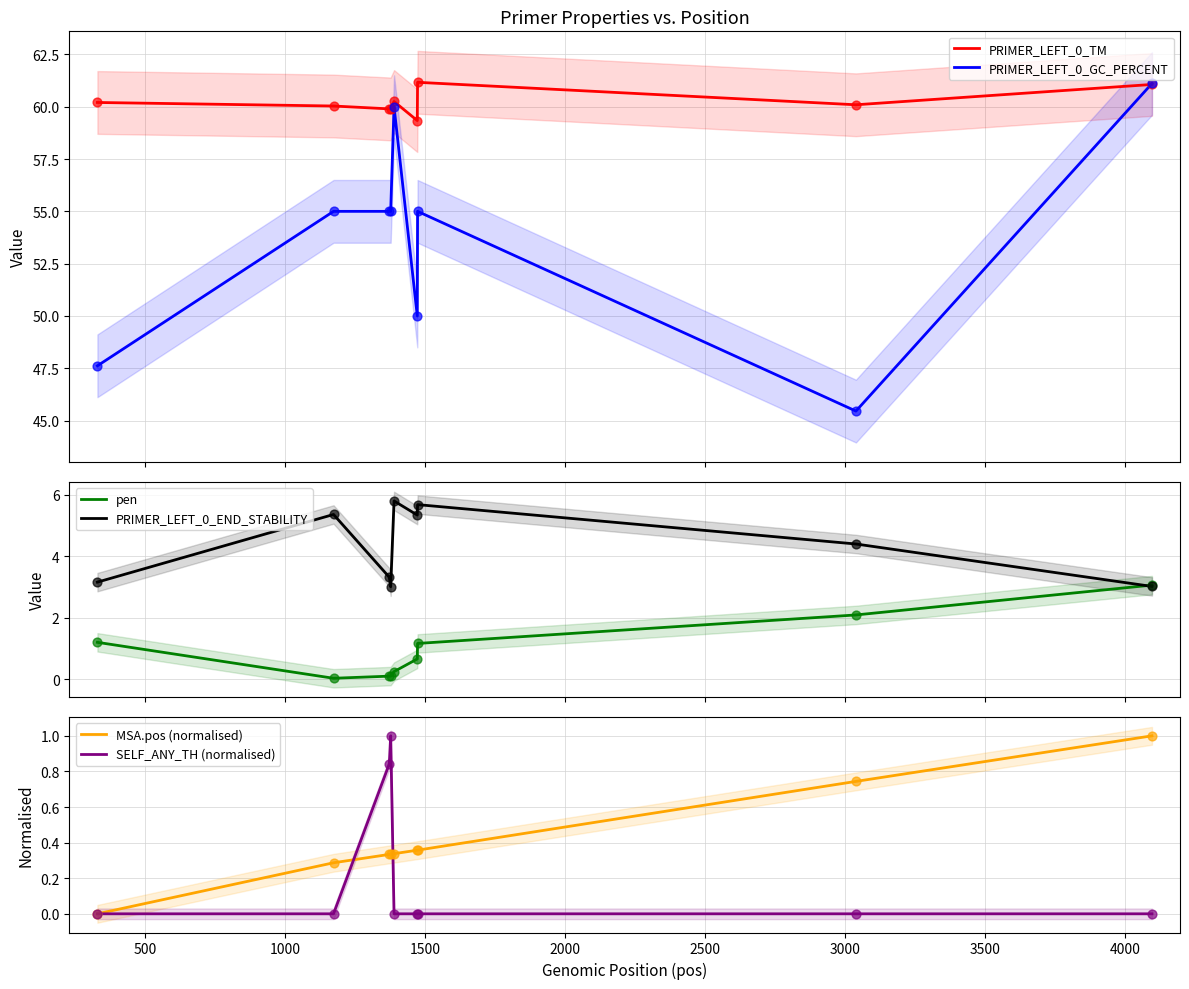

Which series reaches the minimum Y coordinate?

MSA.pos (normalised)